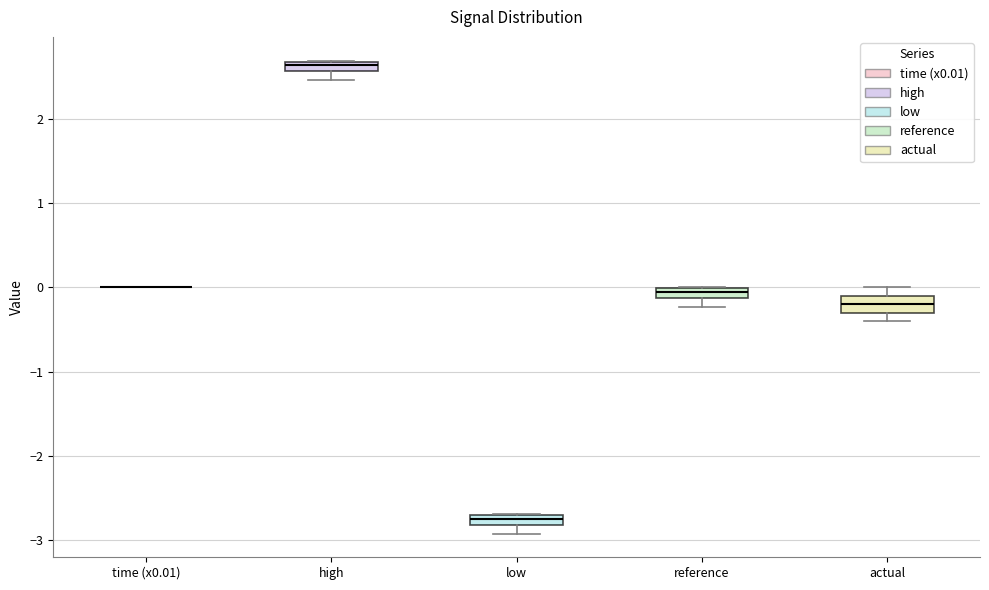

Where is the upper edge of the box for high on the y-axis? The values are not printed on the chart, so give them approximately, as read against the axis.

2.7